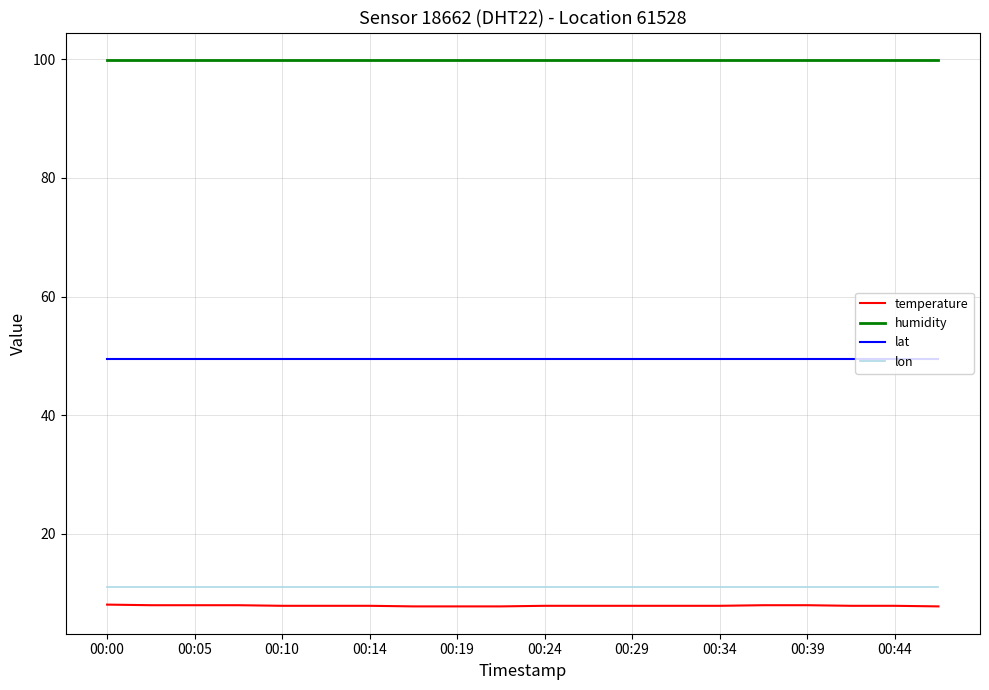

What is the smallest value displayed?

7.8